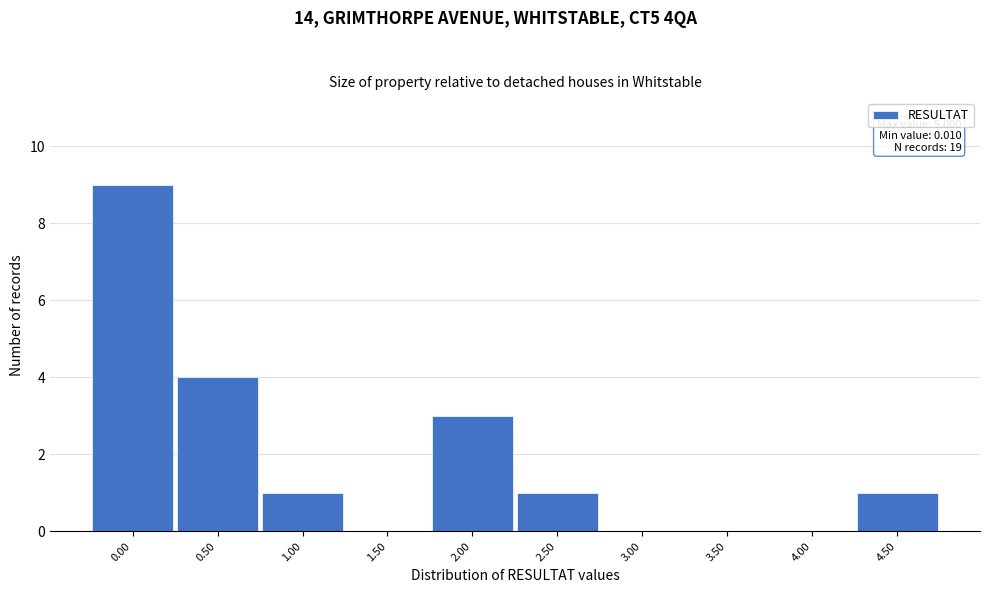

Reading right to left, extract all data points from this chart.

4.50=1	4.00=0	3.50=0	3.00=0	2.50=1	2.00=3	1.50=0	1.00=1	0.50=4	0.00=9